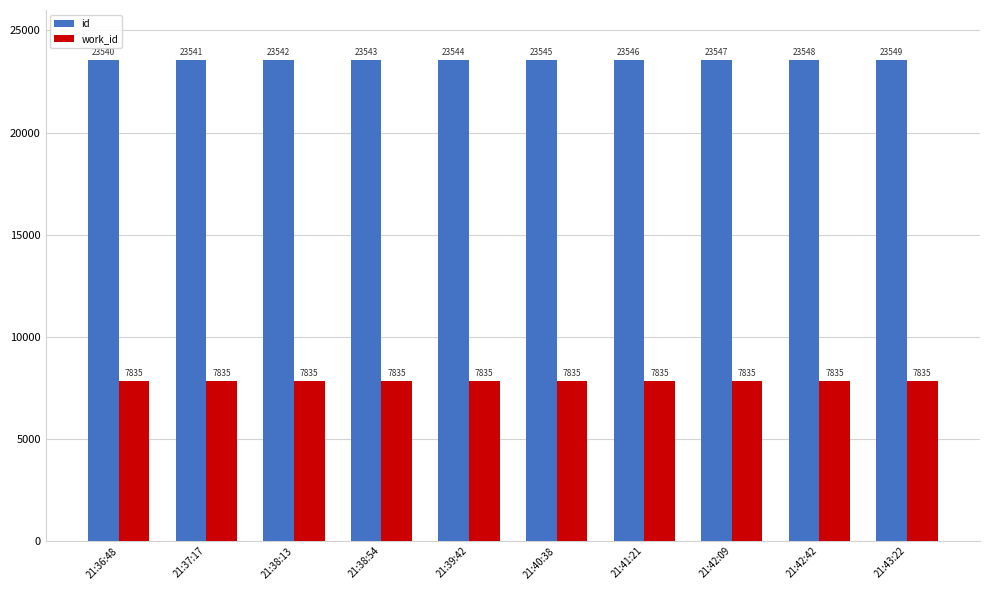

What is the lowest value of the work_id series?

7835